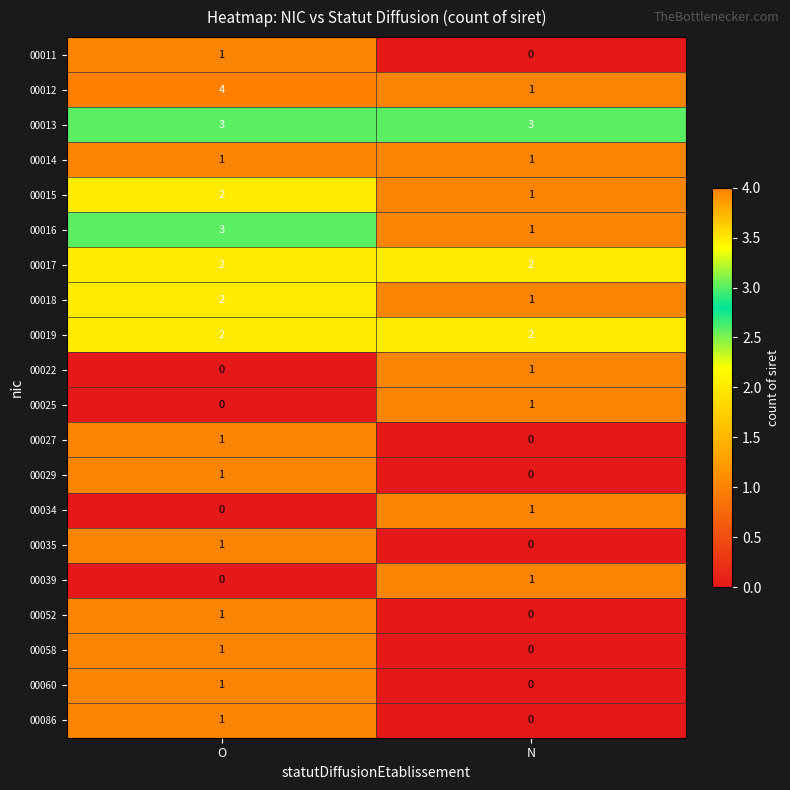

How many positive values does the 00022 series have?

1